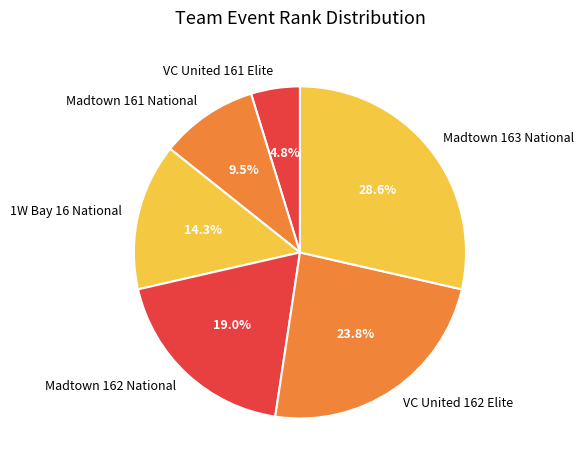

How much of the chart is everything except Madtown 163 National?

71.4%